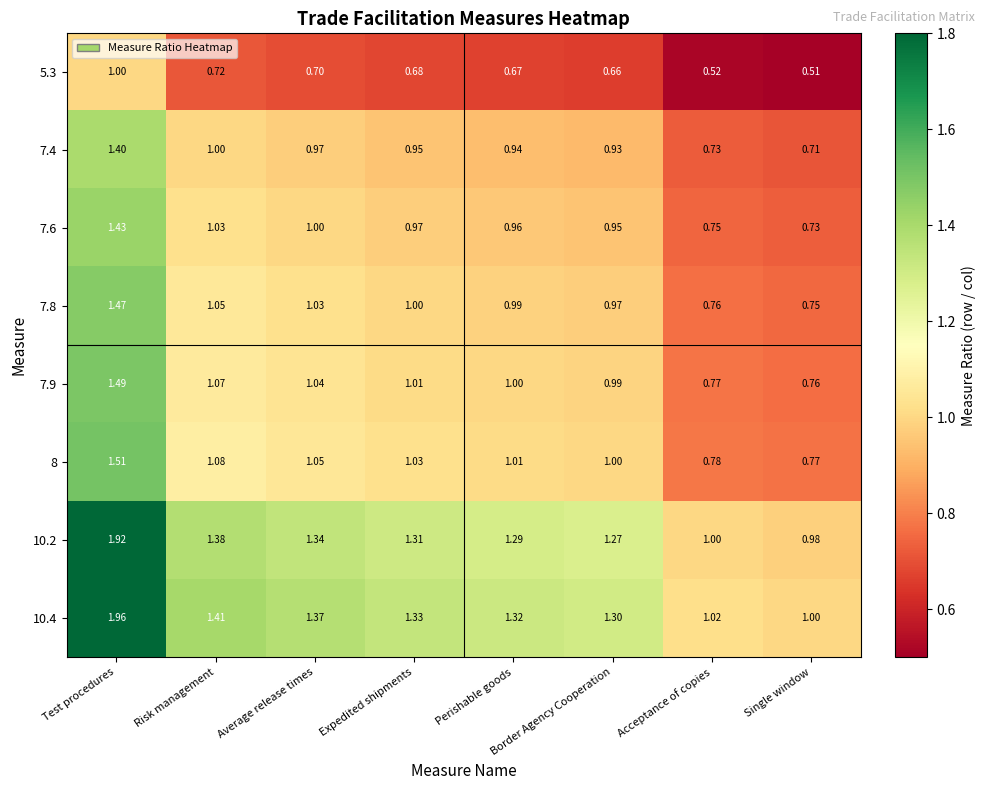

List the series in order of their peak value, highest first.

10.4, 10.2, 8, 7.9, 7.8, 7.6, 7.4, 5.3